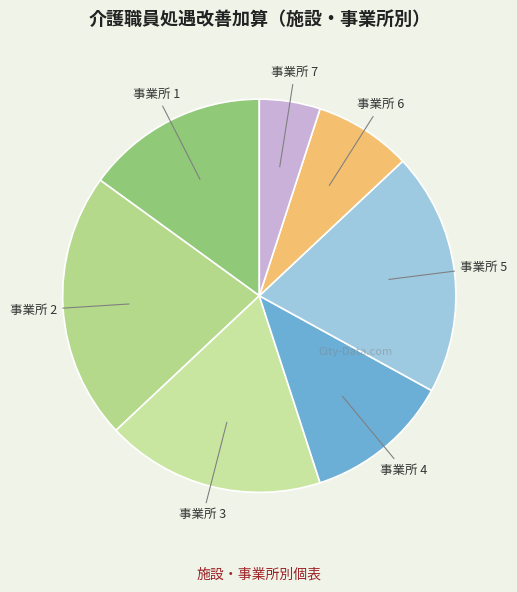

Combined, do 事業所 6 and 事業所 2 account for over 50%?

No